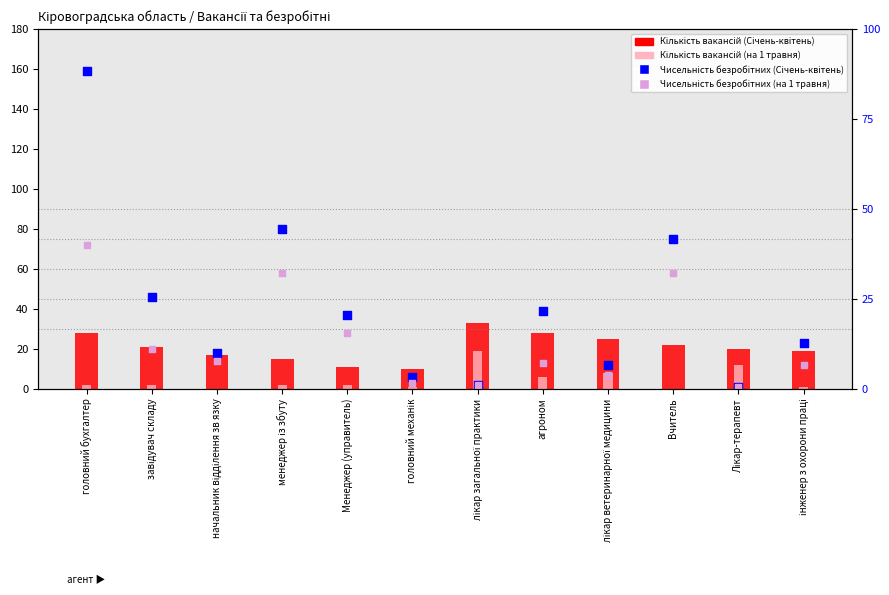

What are all the series names shown in the legend?

Кількість вакансій (Січень-квітень), Кількість вакансій (на 1 травня), Чисельність безробітних (Січень-квітень), Чисельність безробітних (на 1 травня)